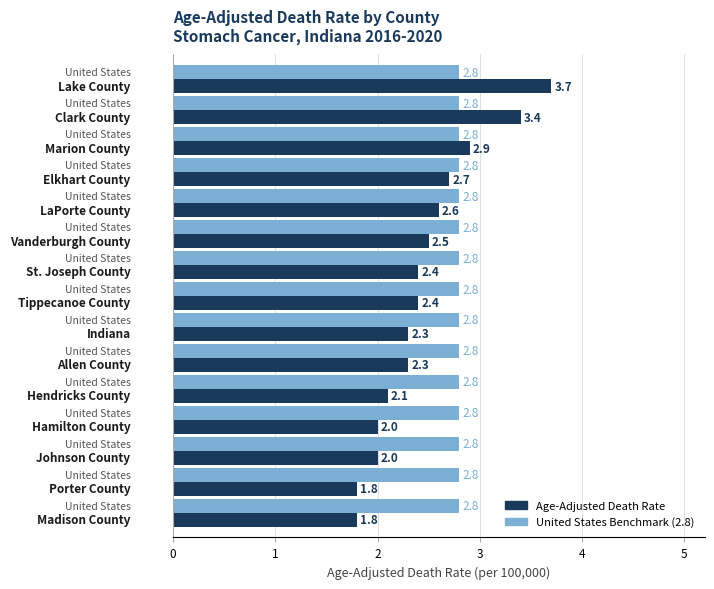

What is the maximum value shown in the chart?

3.7